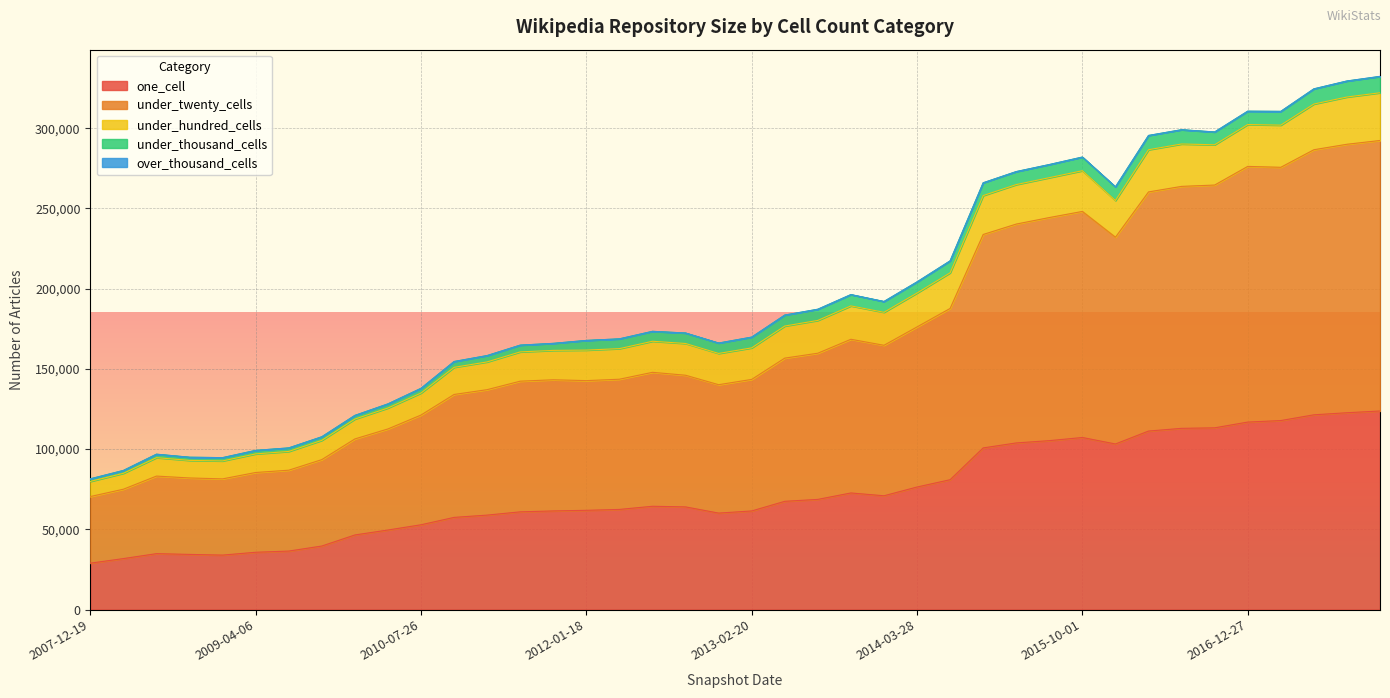

What is the label of the 6th point from the left?

2009-04-06